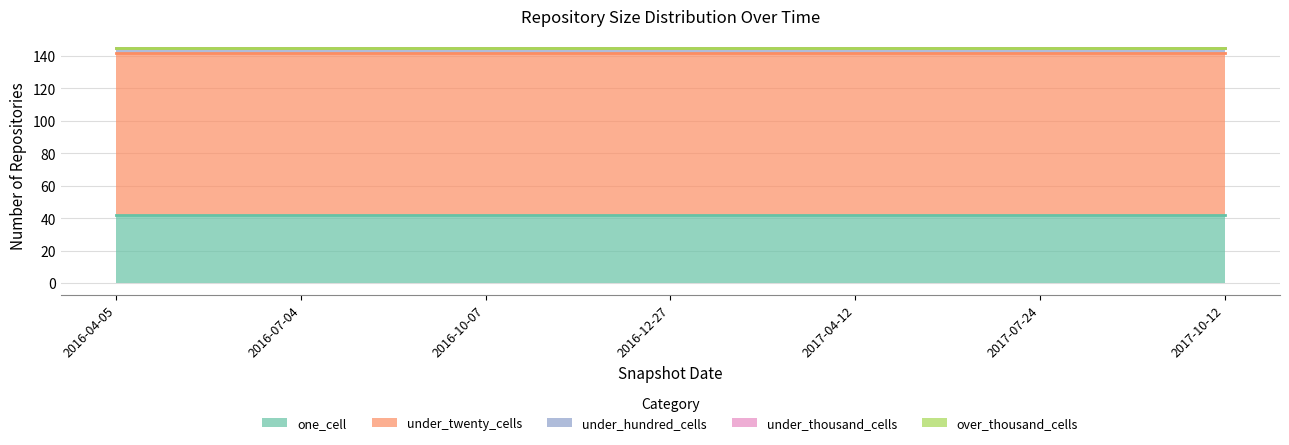

What is the label of the 3rd point from the left?

2016-10-07